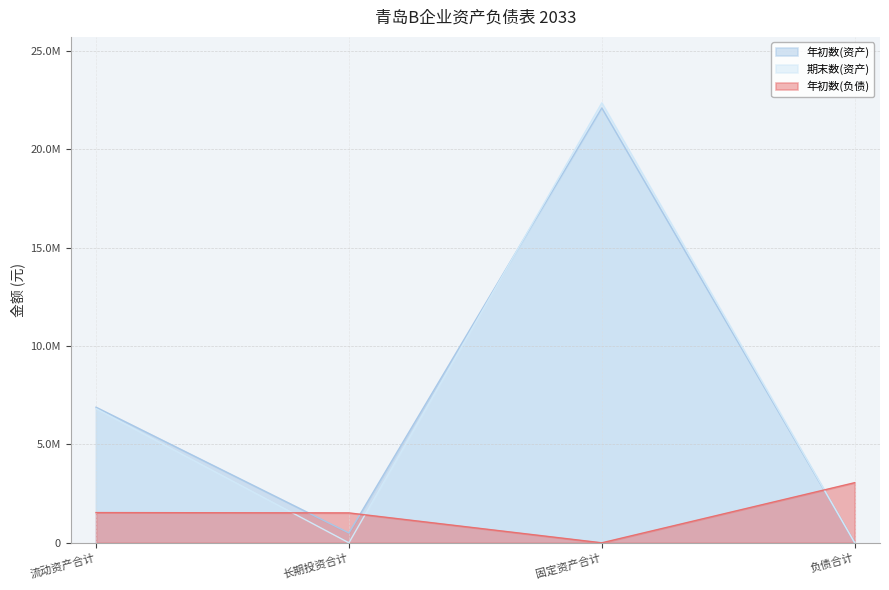

At how many categories does at least one series exceed 7859770?

1